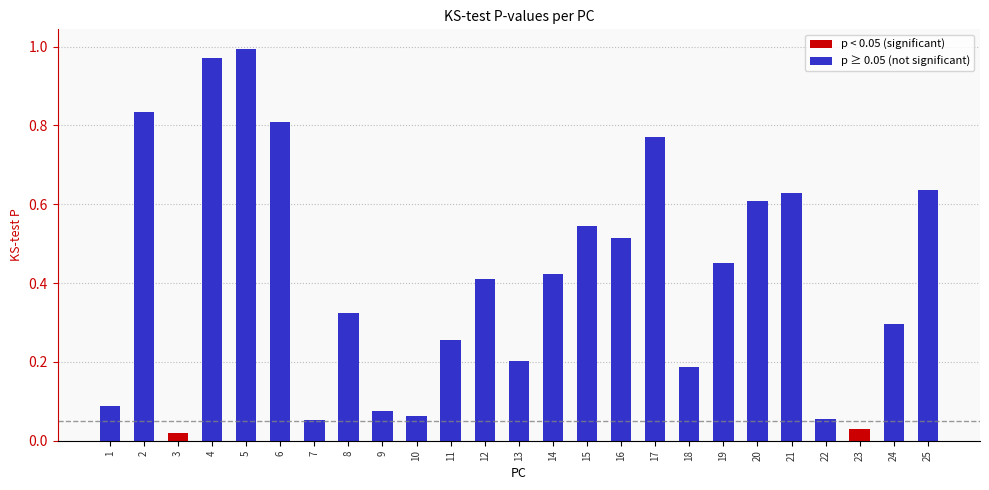

Between 7 and 5, which is larger?

5